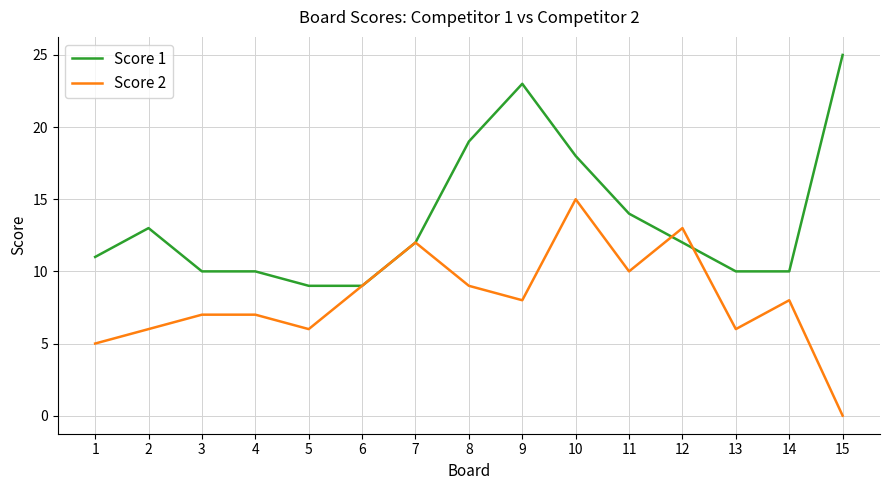

What value does the Score 2 series have at 12?

13